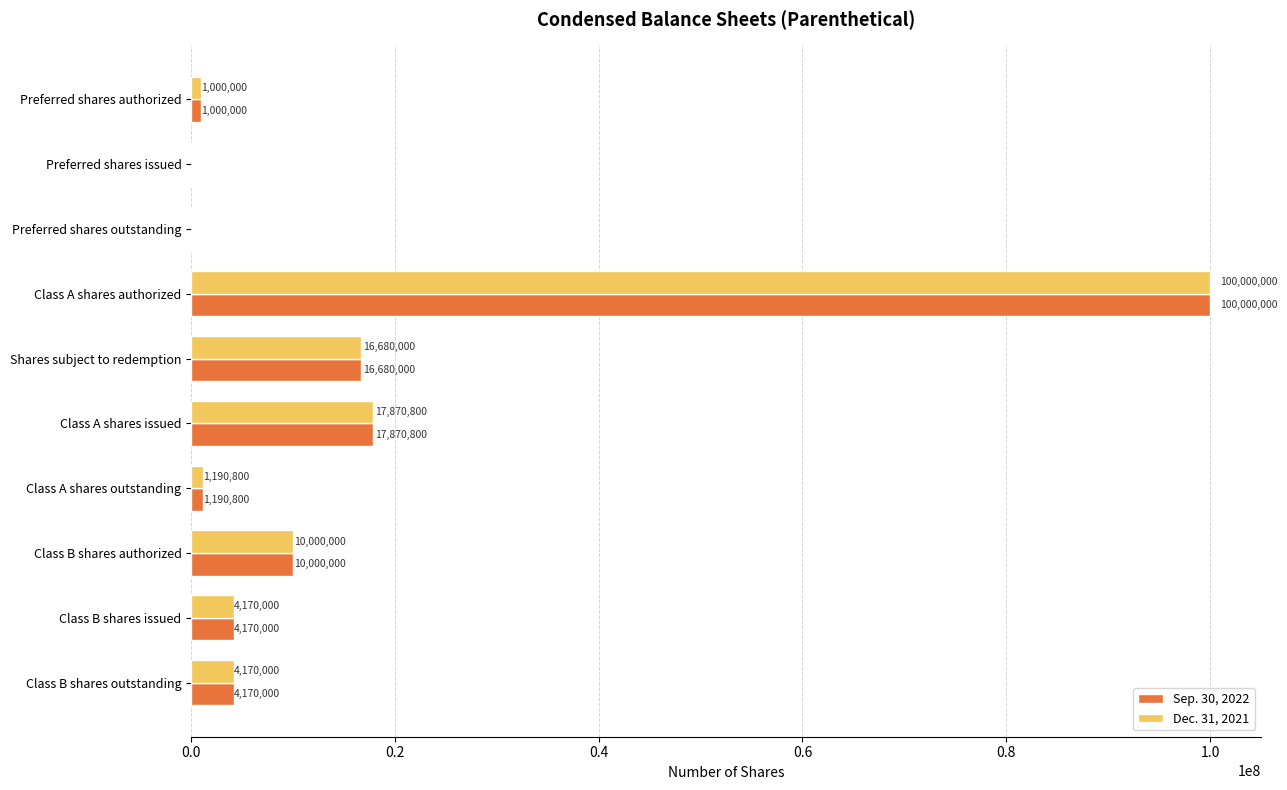

What is the sum of all Dec. 31, 2021 values?

155081600